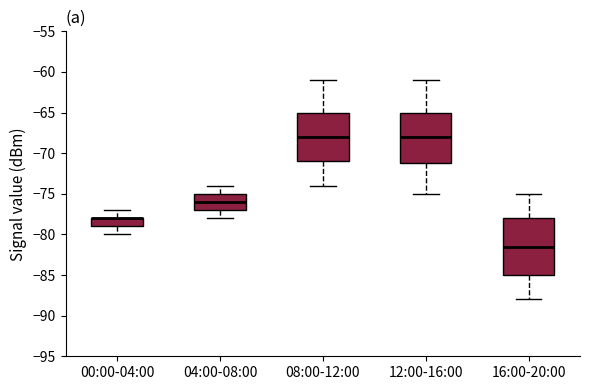

Where is the upper edge of the box for 04:00-08:00 on the y-axis? The values are not printed on the chart, so give them approximately, as read against the axis.

-75.0